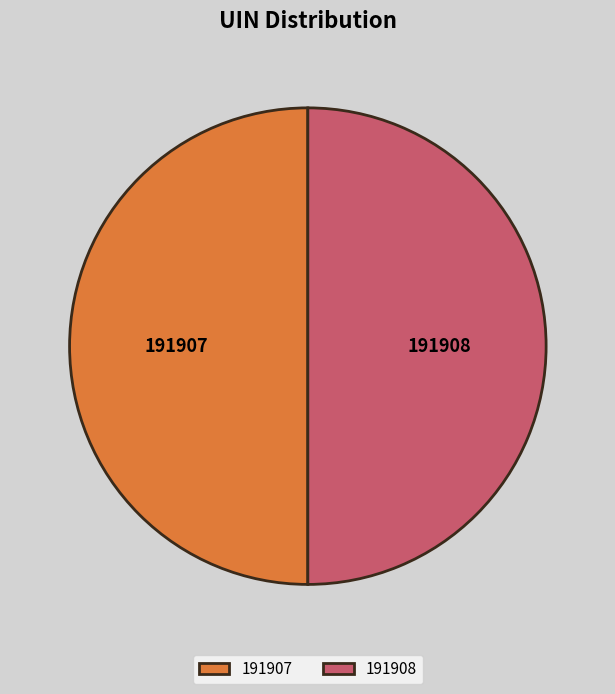

True or false: 191908 accounts for 50% of the total.

True